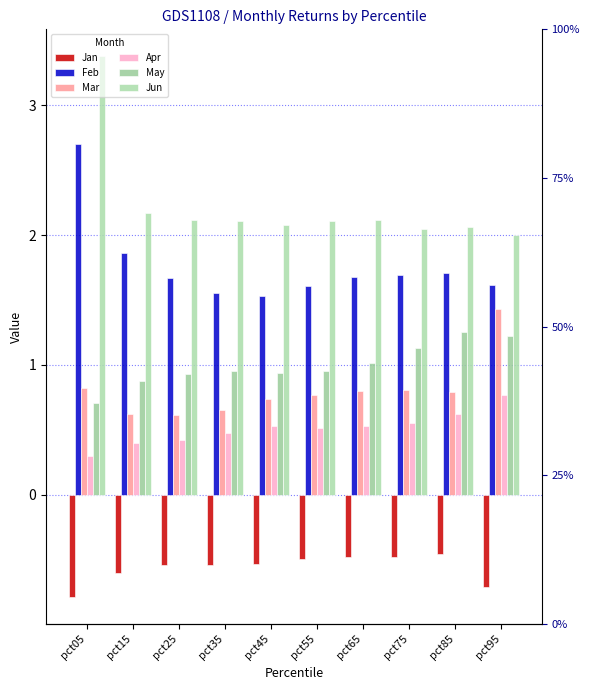

What is the total value across all series at pct75?

5.8